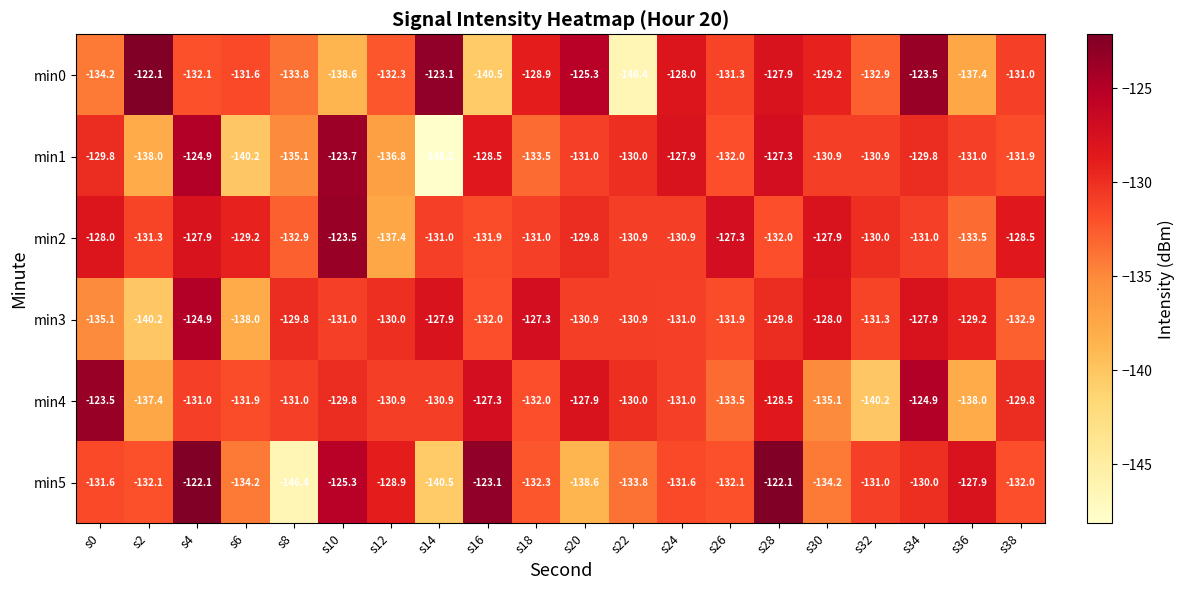

True or false: min2 has a value of -202.5 at s16.

False